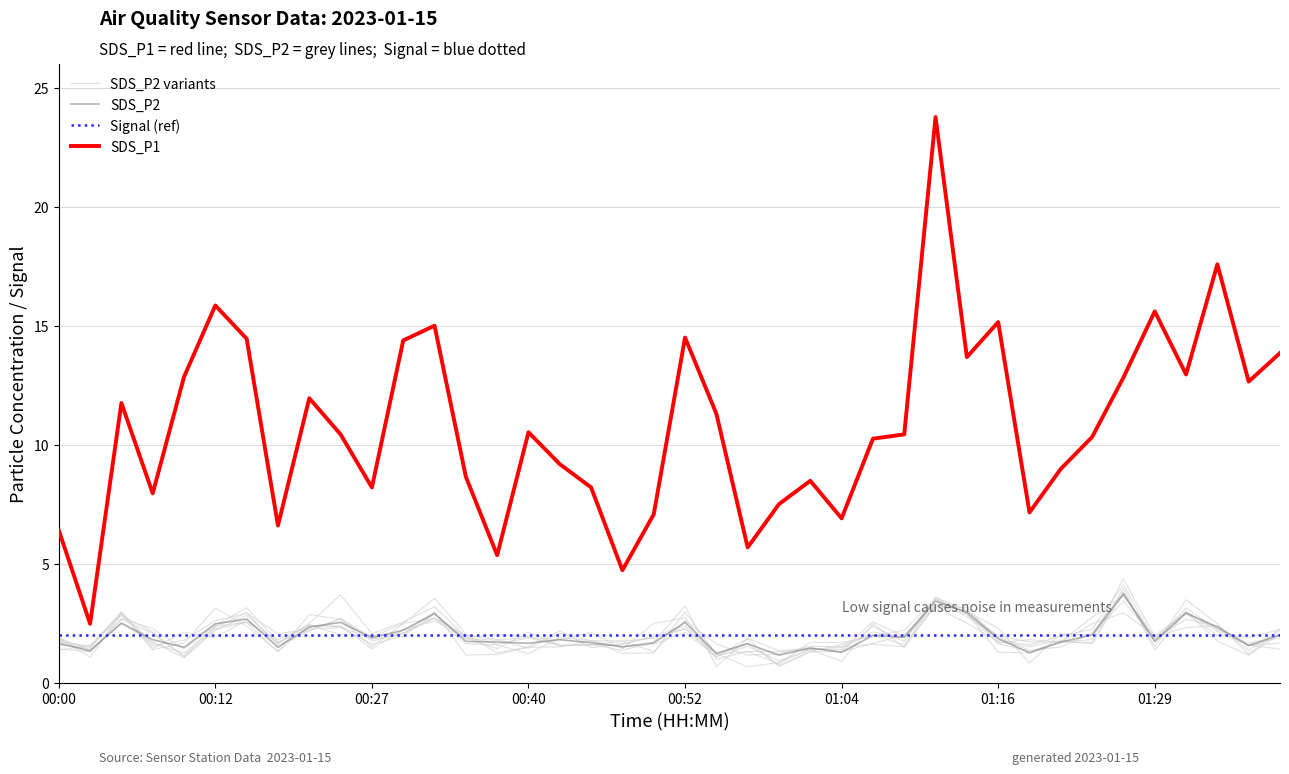

At which category is the sum across all series the highest?

01:12